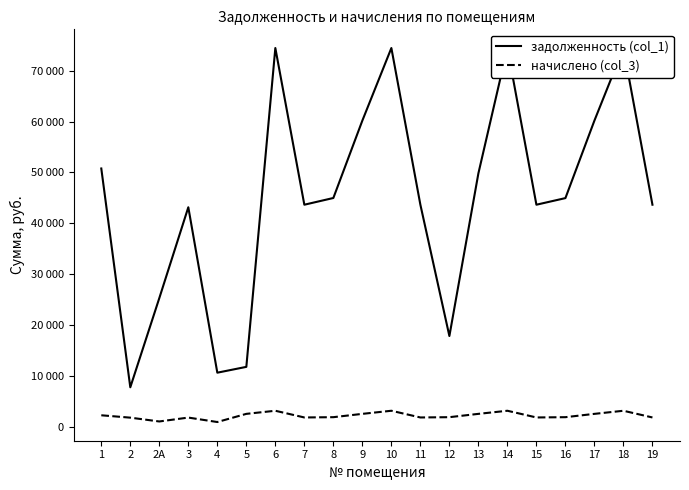

The задолженность (col_1) series shows 44981.8 at 8. True or false?

True